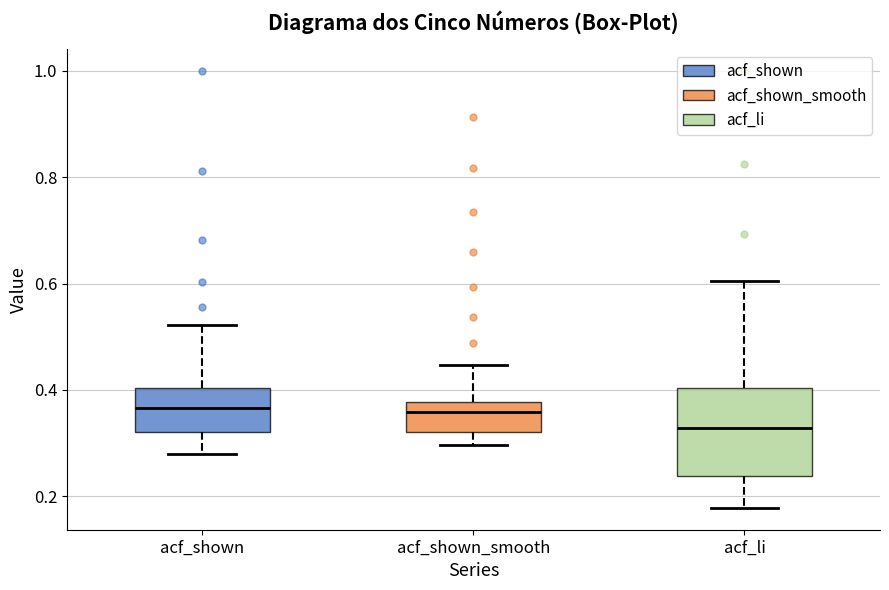

Where does the lower whisker of the box for acf_shown_smooth end on the y-axis? The values are not printed on the chart, so give them approximately, as read against the axis.

0.30